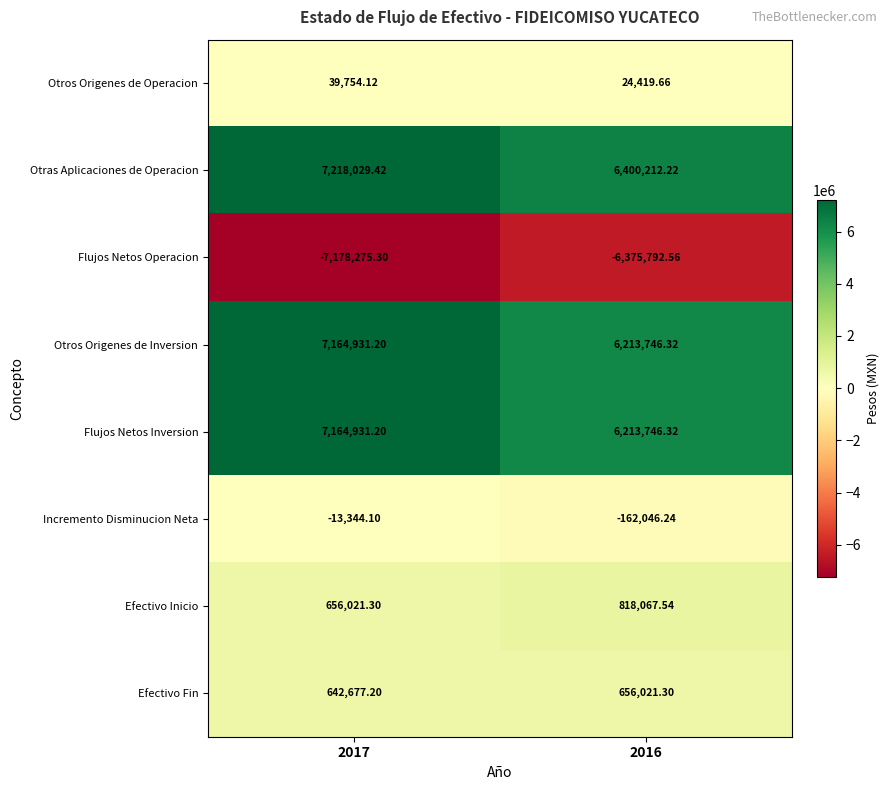

Is the value of Flujos Netos Inversion at 2016 greater than the value of Otros Origenes de Operacion at 2017?

Yes